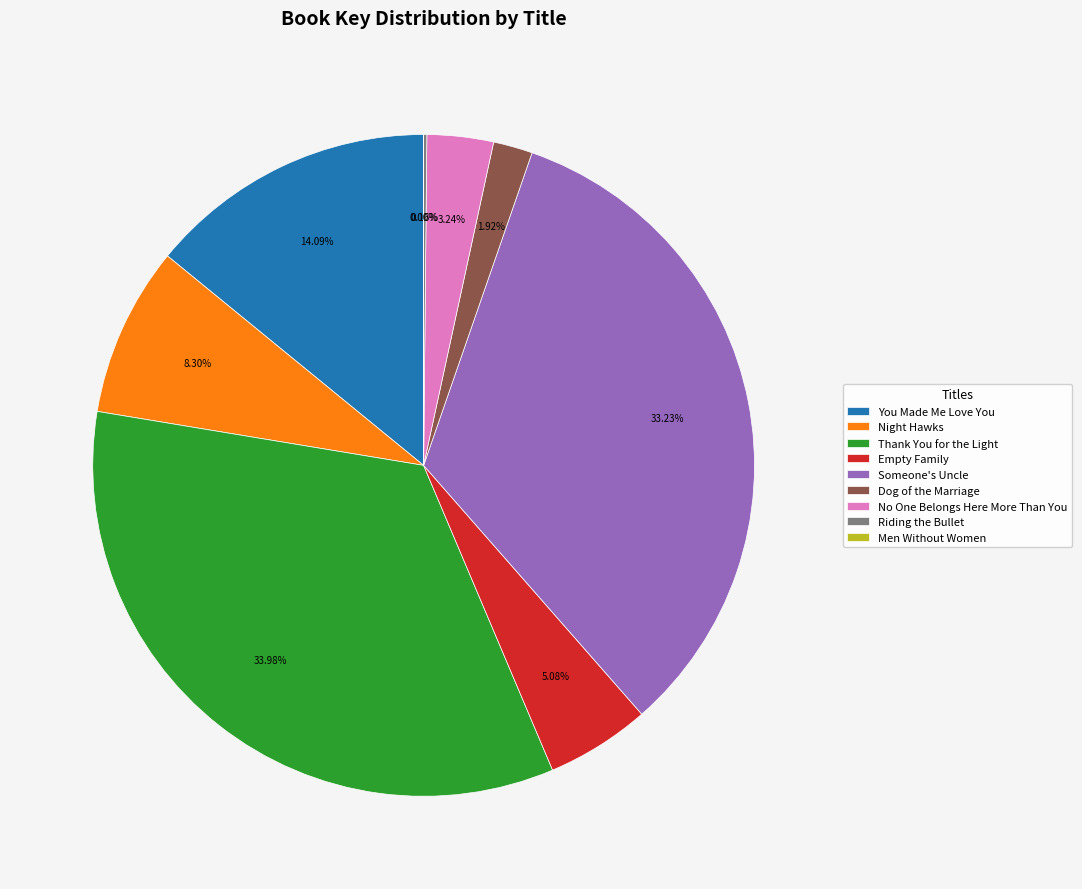

Which category has the biggest portion of the pie?

Thank You for the Light